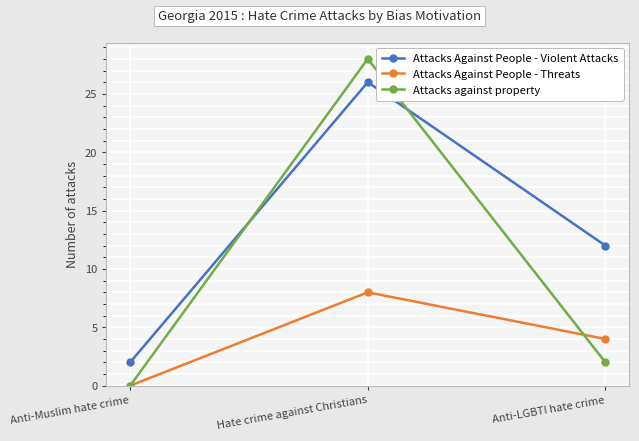

What is the total value across all series at Hate crime against Christians?

62